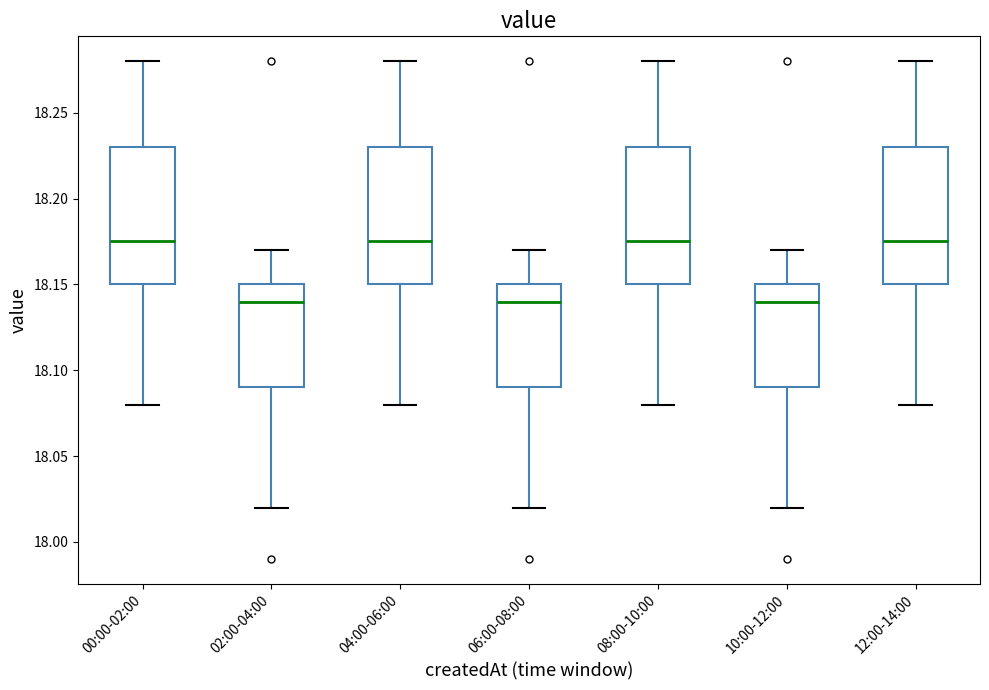

Where is the upper edge of the box for 12:00-14:00 on the y-axis? The values are not printed on the chart, so give them approximately, as read against the axis.

18.230